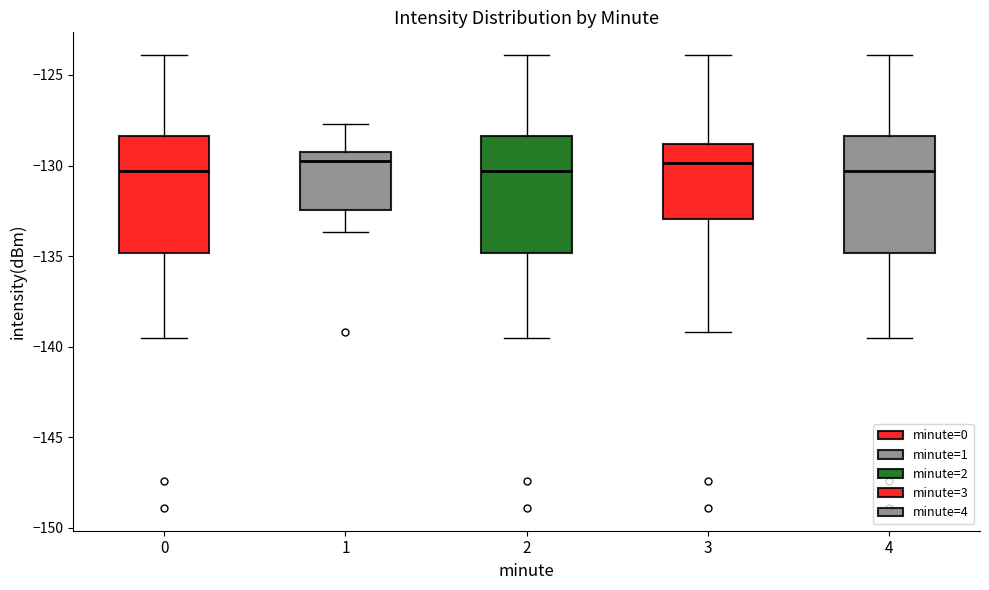

Where is the upper edge of the box at x = 4 on the y-axis? The values are not printed on the chart, so give them approximately, as read against the axis.

-128.5